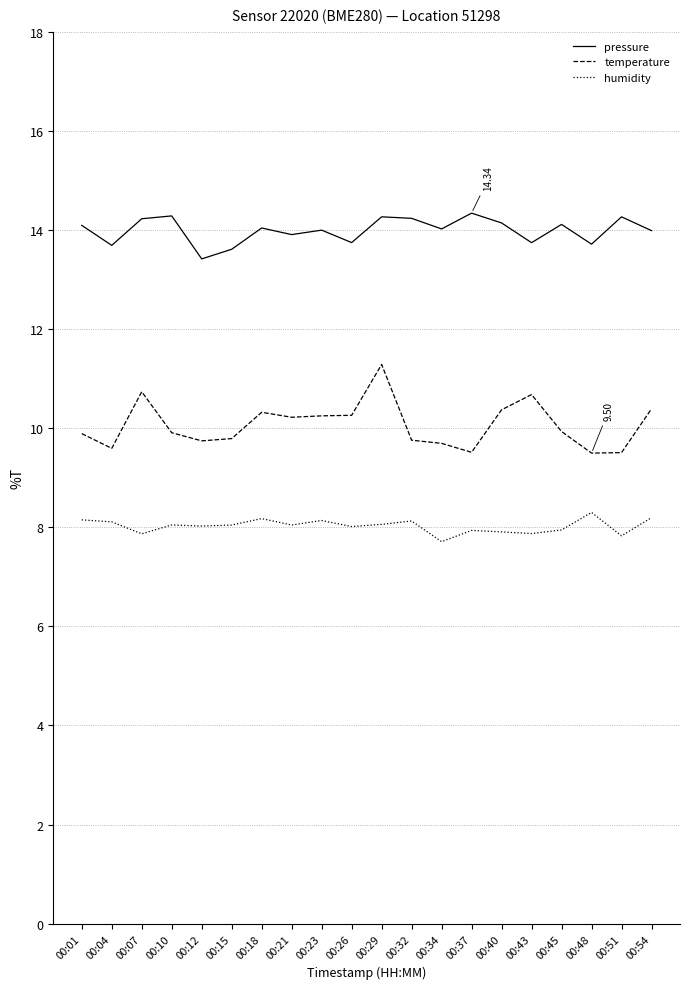

List the series in order of their peak value, highest first.

pressure, temperature, humidity